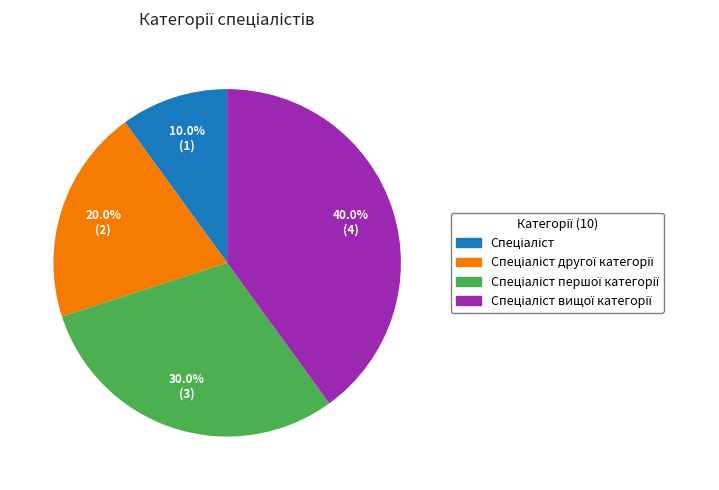

Is there a majority slice in this chart?

No